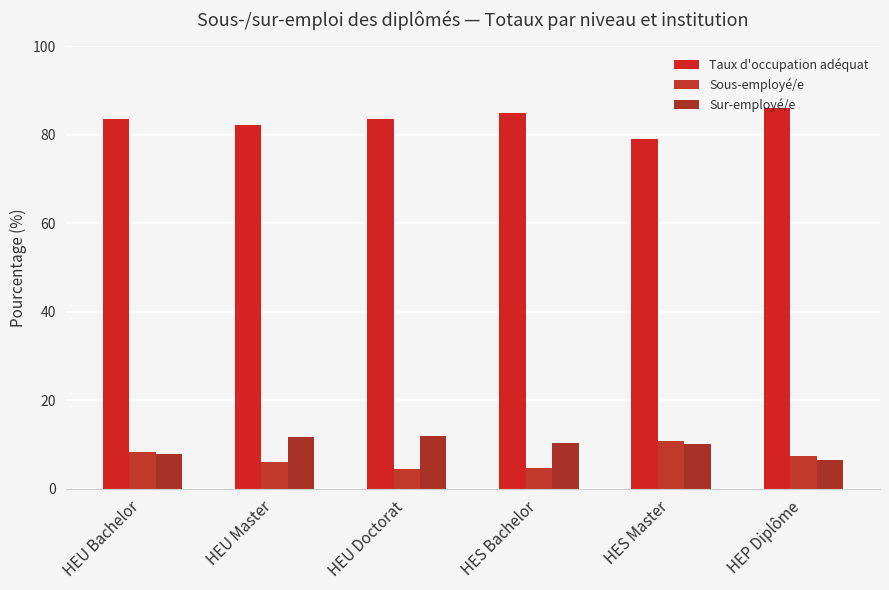

Reading left to right, what are all the values shown in this chart?

Taux d'occupation adéquat: HEU Bachelor=83.7	HEU Master=82.3	HEU Doctorat=83.6	HES Bachelor=85.0	HES Master=79.0	HEP Diplôme=86.0
Sous-employé/e: HEU Bachelor=8.4	HEU Master=6.1	HEU Doctorat=4.6	HES Bachelor=4.7	HES Master=10.9	HEP Diplôme=7.4
Sur-employé/e: HEU Bachelor=7.9	HEU Master=11.7	HEU Doctorat=11.9	HES Bachelor=10.3	HES Master=10.1	HEP Diplôme=6.6